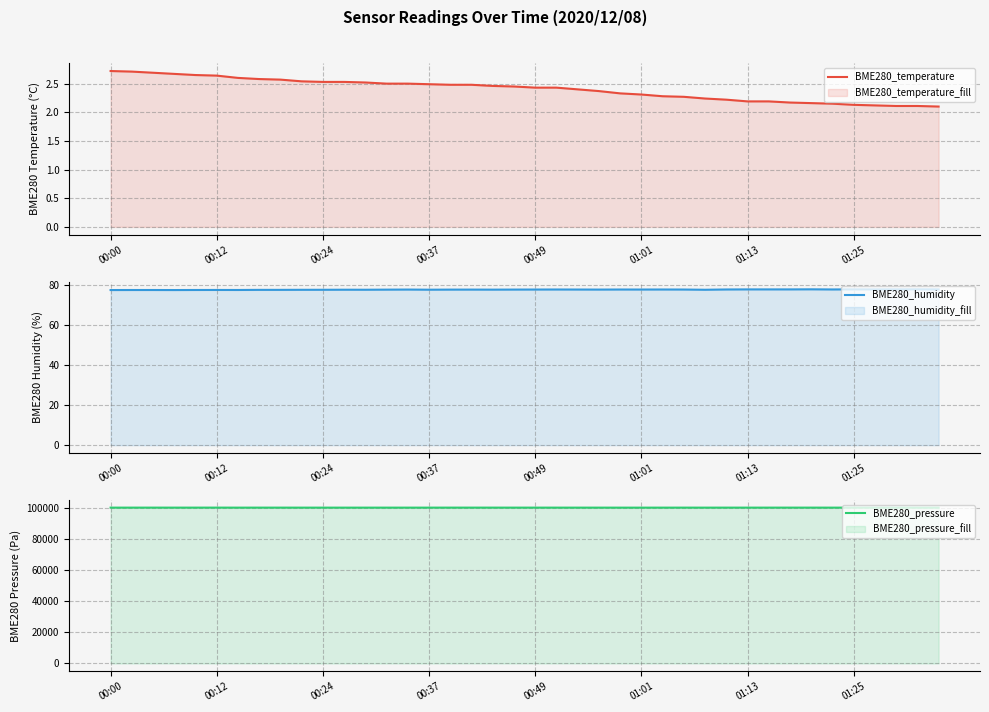

What is the minimum value for BME280_humidity?

77.3